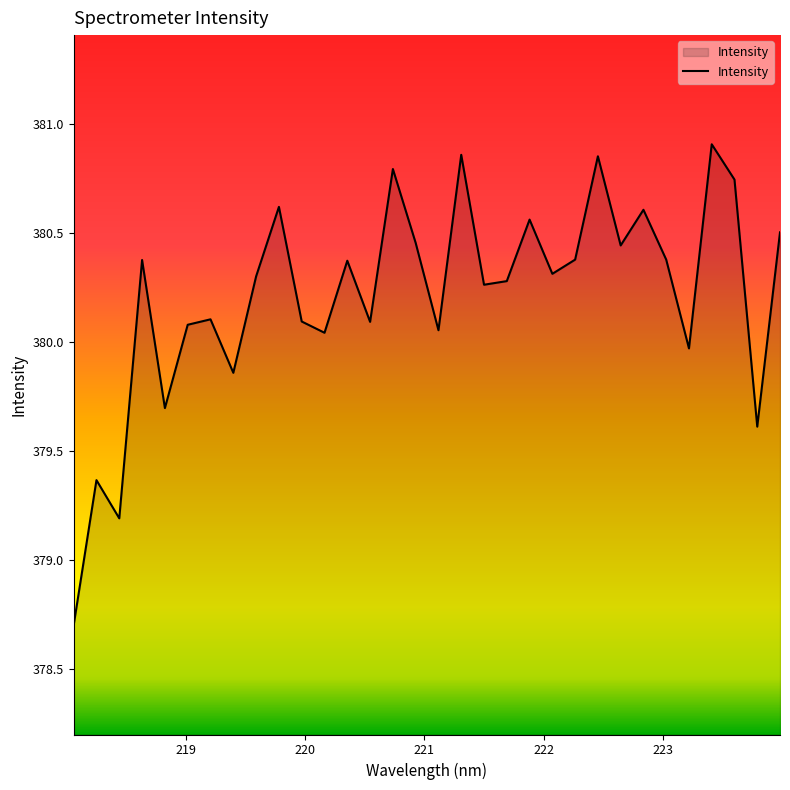

What is the smallest value displayed?

378.7